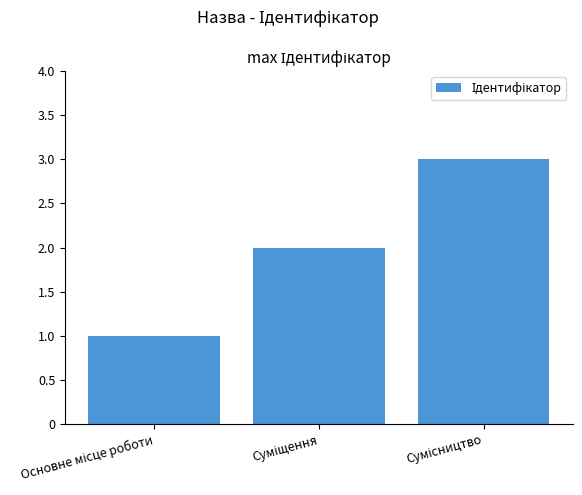

What is the greatest value displayed?

3